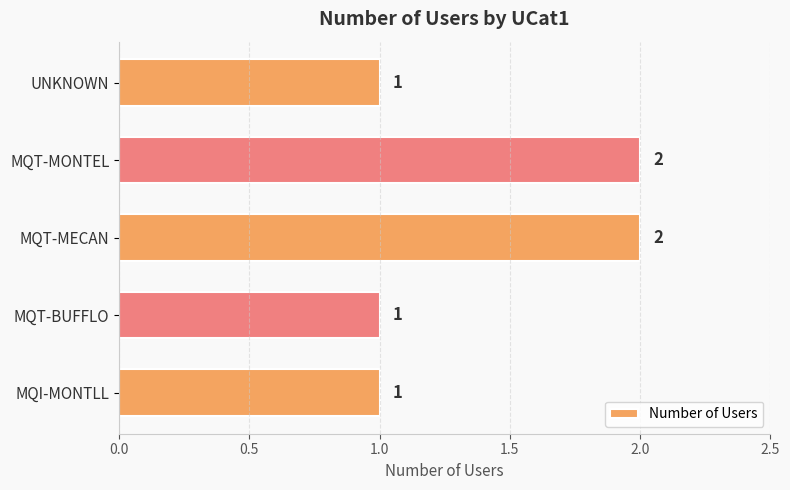

True or false: the data shows 1 at MQT-BUFFLO.

True